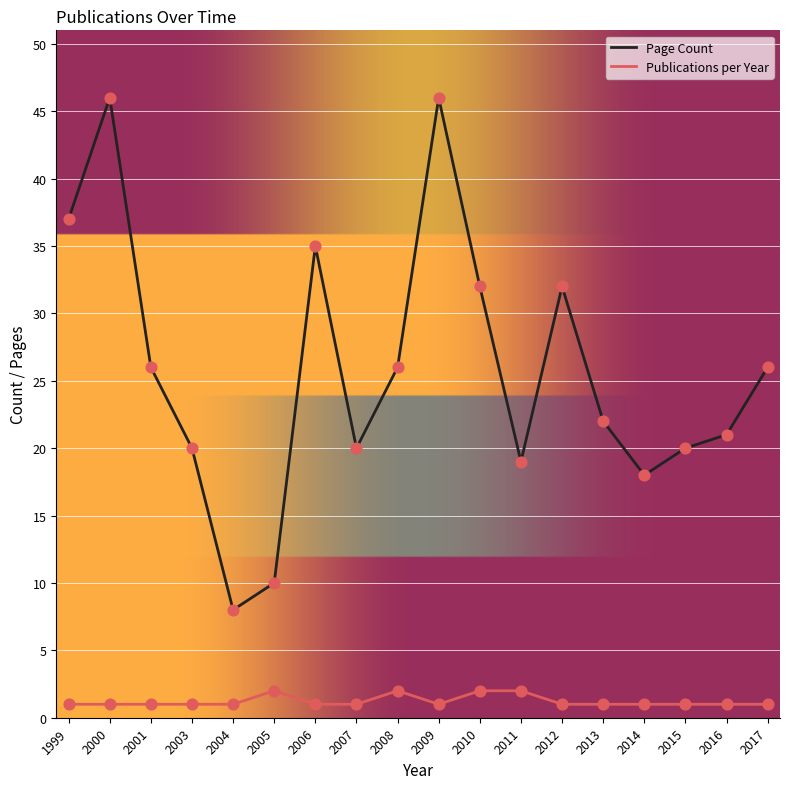

What are all the series names shown in the legend?

Page Count, Publications per Year